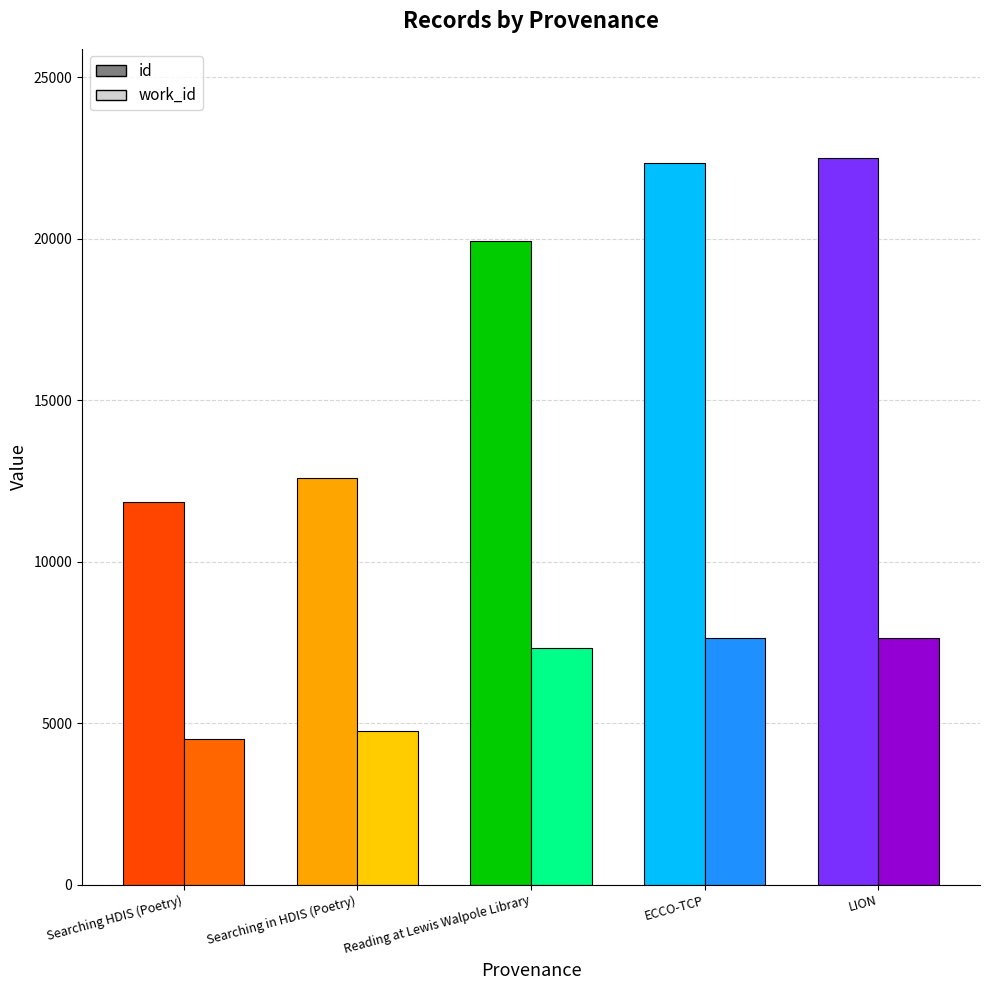

The value of work_id at LION is 10793. True or false?

False